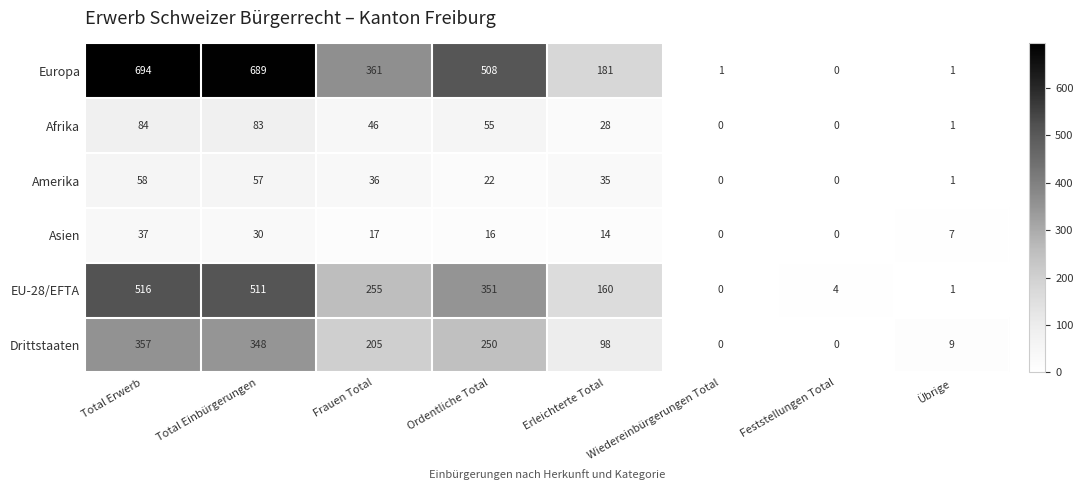

Where is Asien nearest to the value 18?

Frauen Total